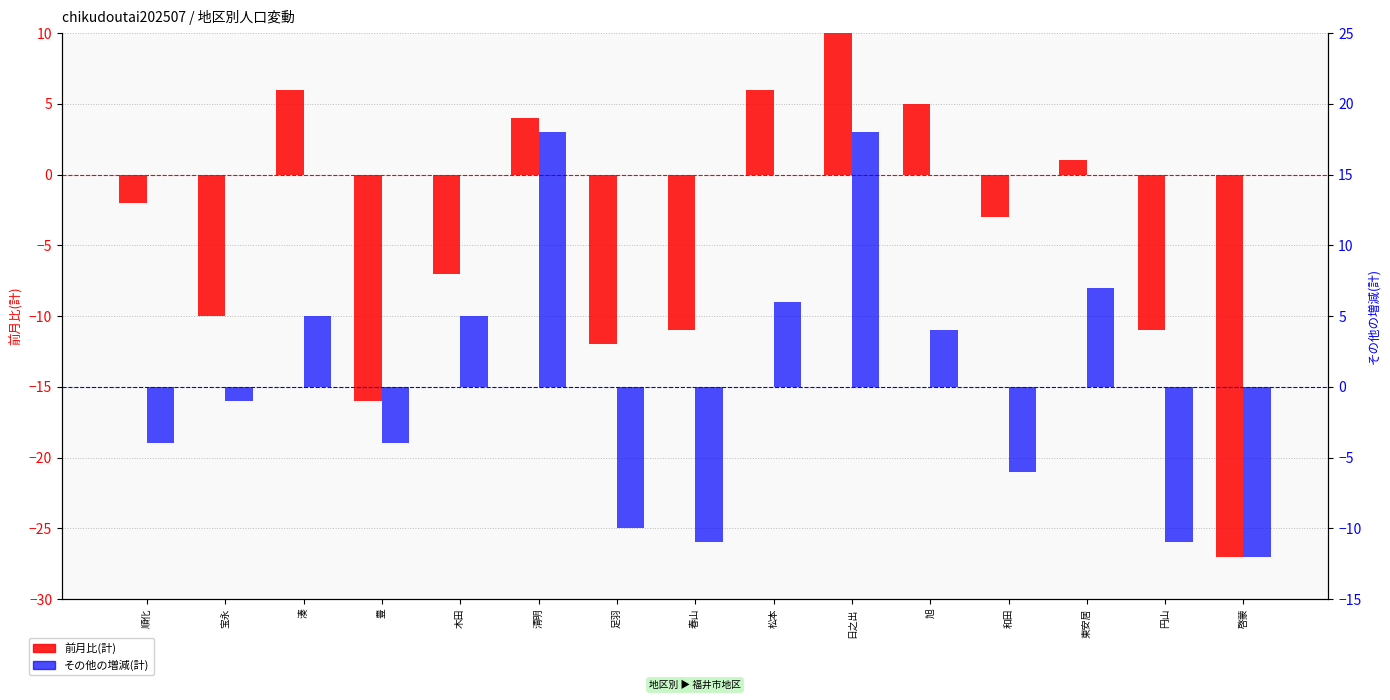

What is the label of the 15th bar from the left?

啓蒙